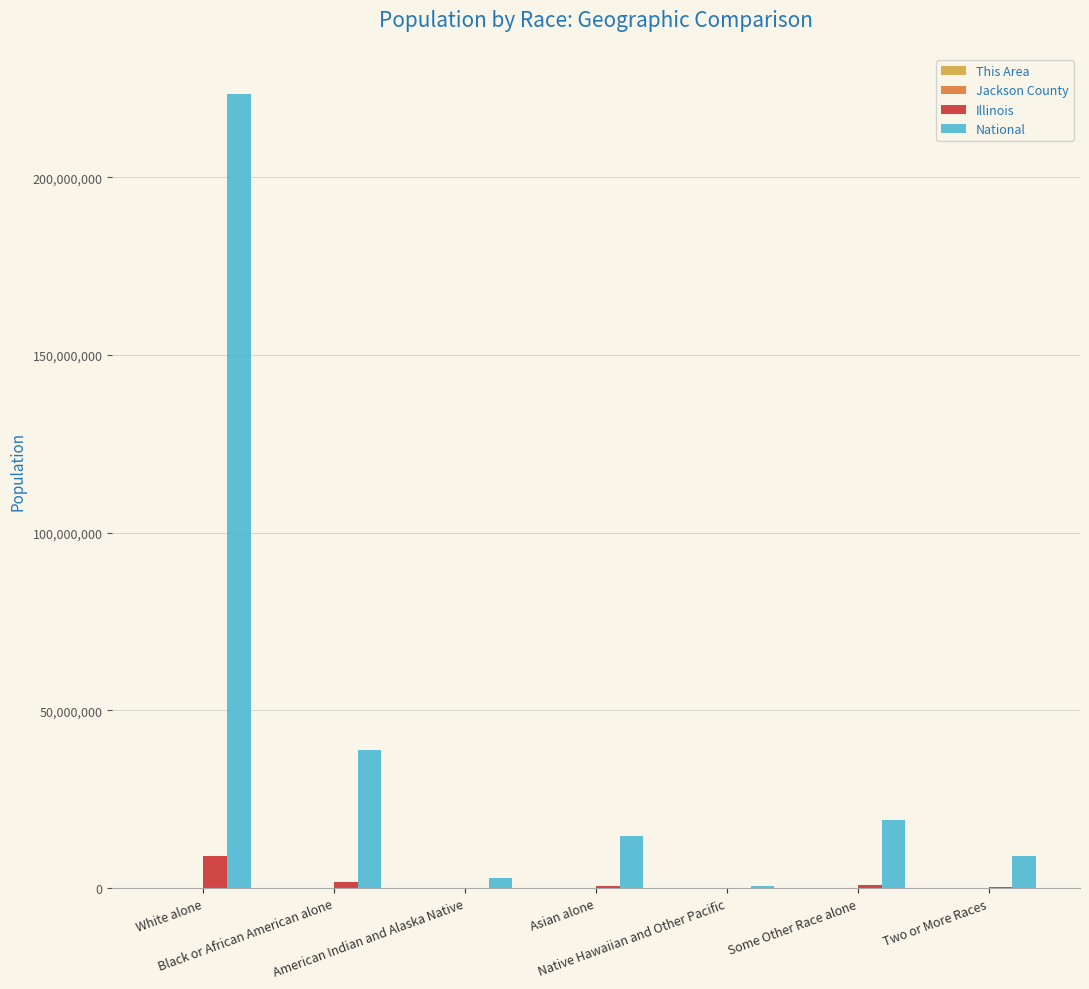

What is the sum of all National values?

308745538